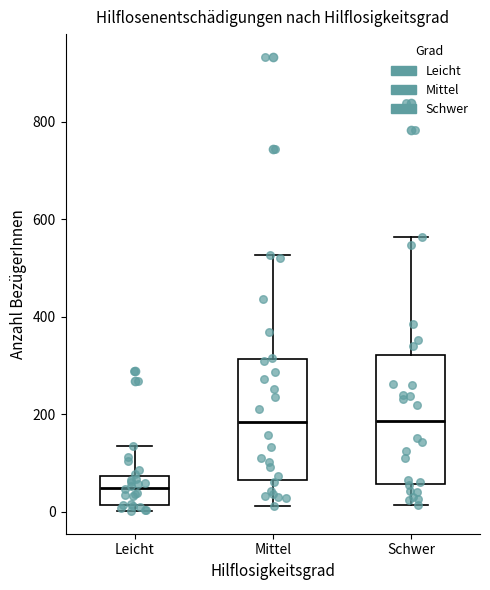

Where is the lower edge of the box for Leicht on the y-axis? The values are not printed on the chart, so give them approximately, as read against the axis.

20